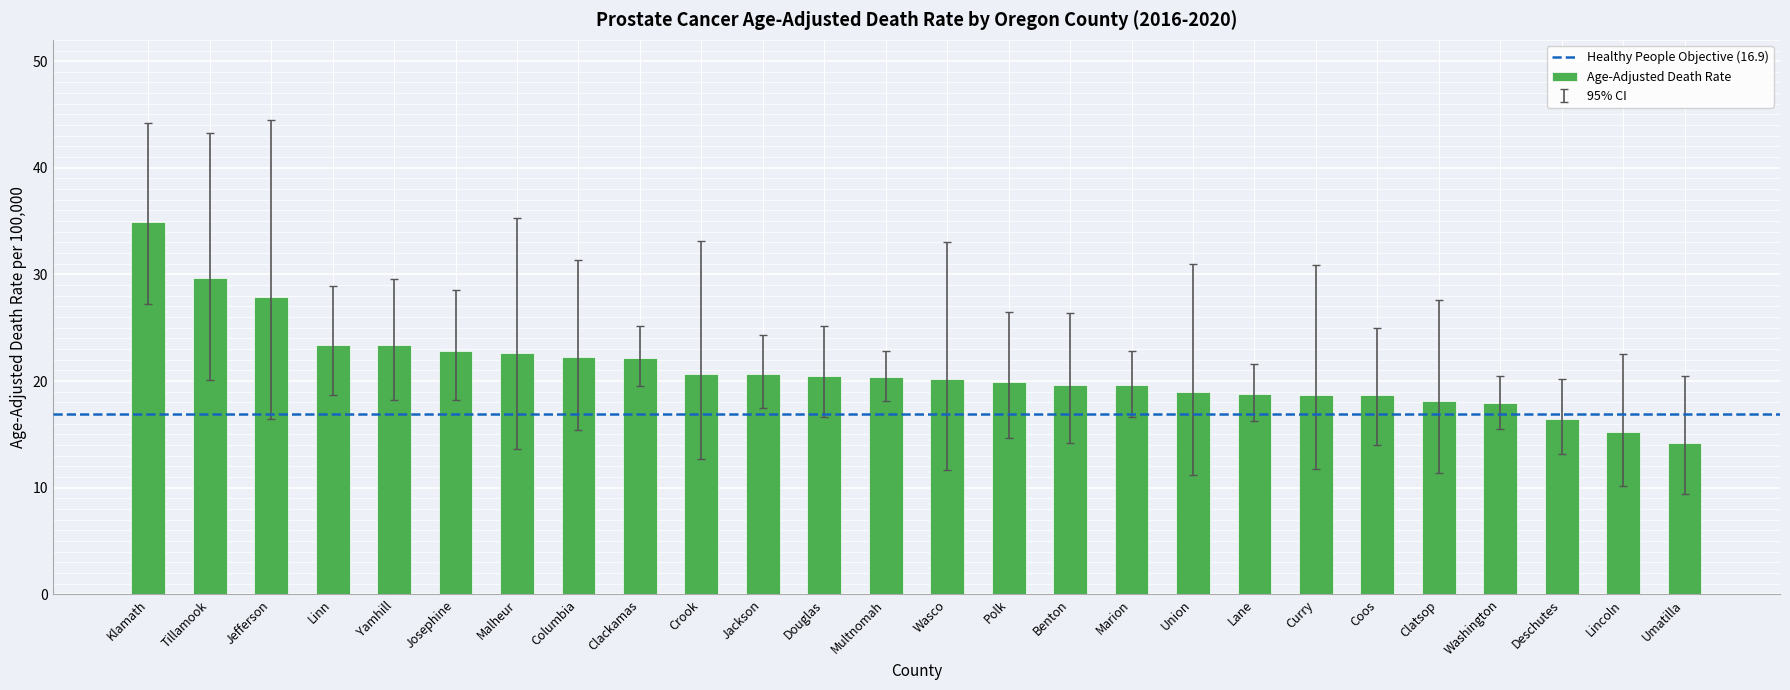

What is the label of the 5th bar from the right?

Clatsop